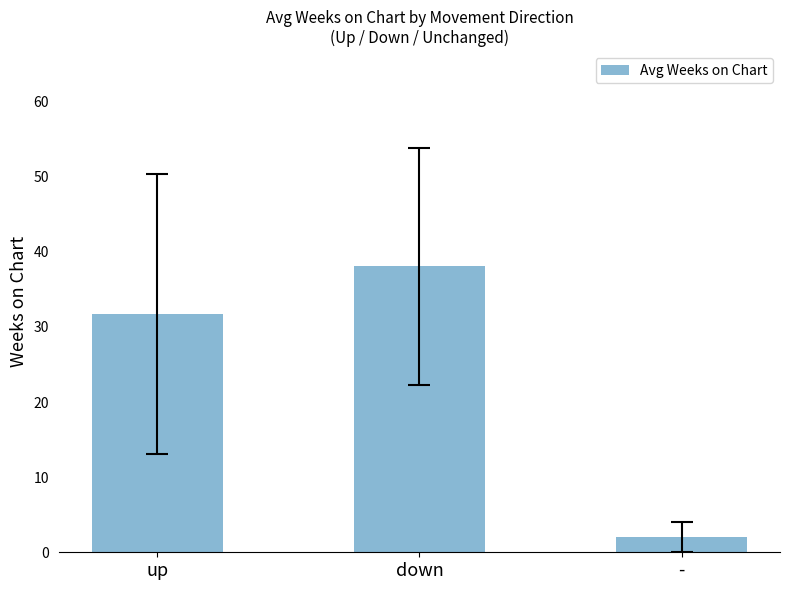

Rank the categories by value from lowest to highest.

-, up, down